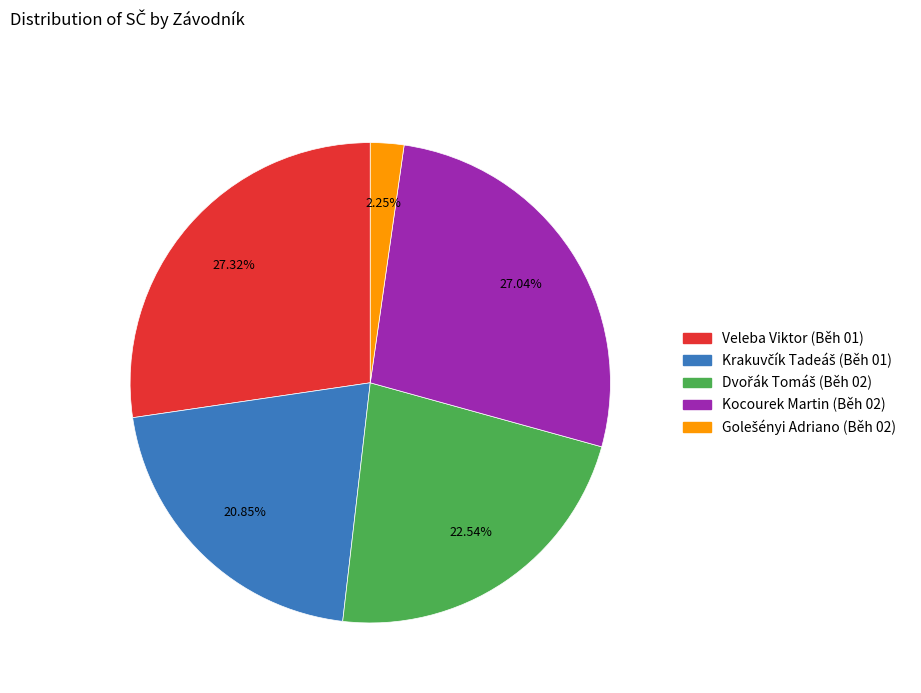

Is there any slice that represents more than half of the pie?

No